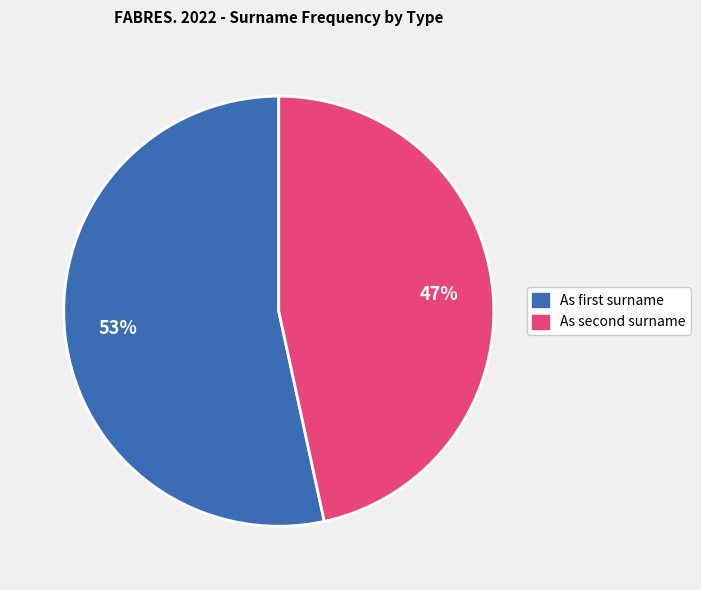

To the nearest percent, what is the average slice percentage?

50%